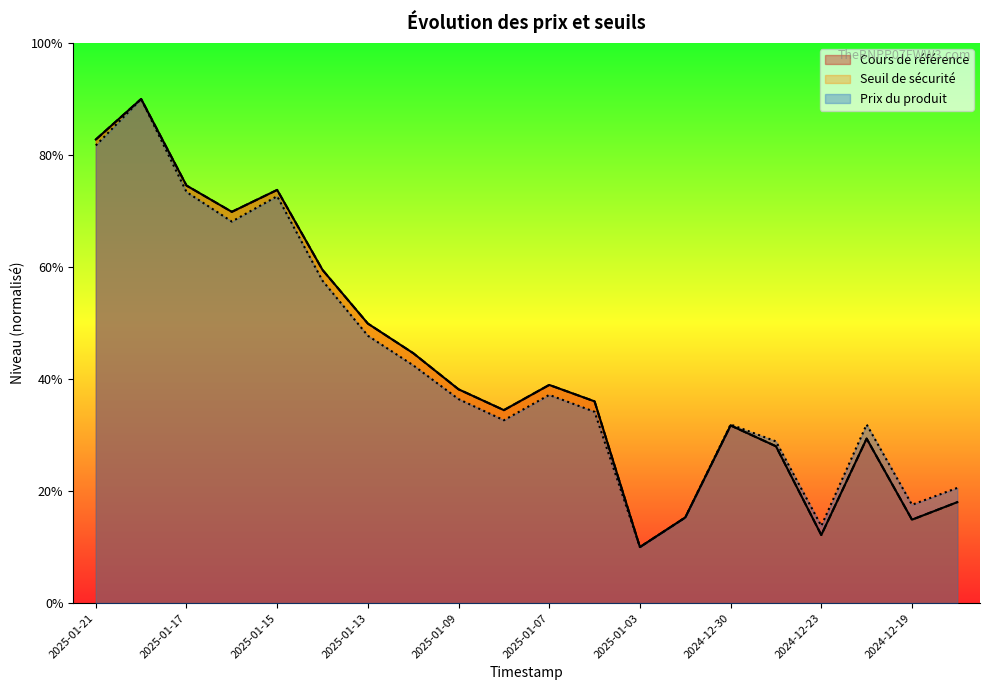

Which series changed the most between 2025-01-10 and 2025-01-08?

Cours de référence